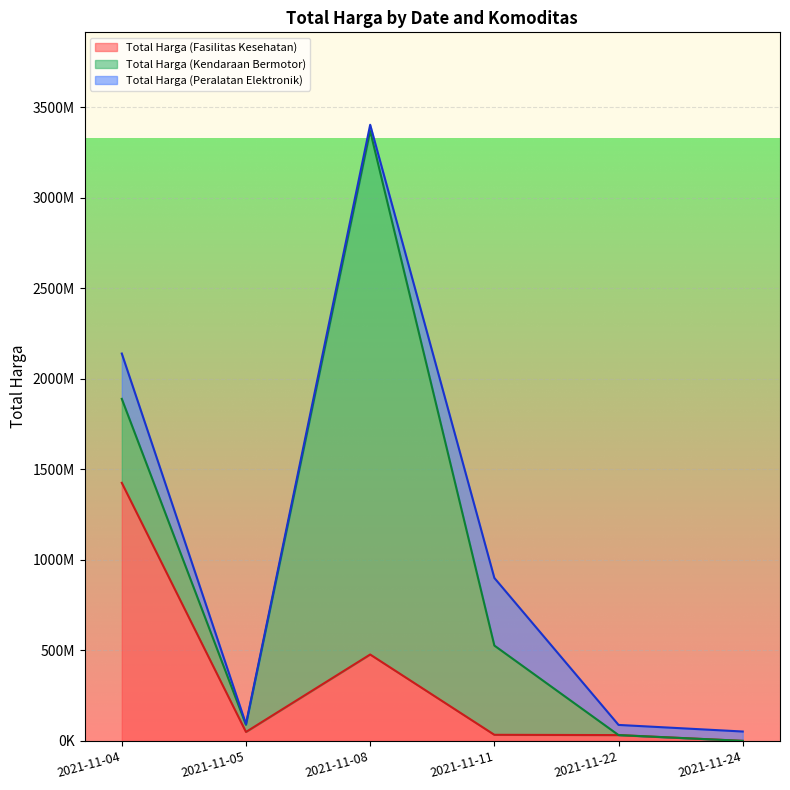

Which category has the highest value in the Total Harga (Peralatan Elektronik) series?

2021-11-11